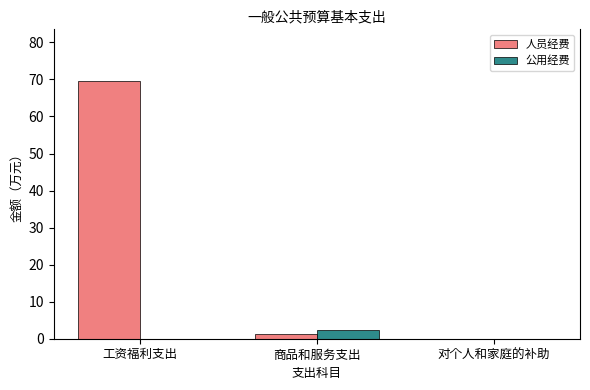

At which category is the sum across all series the highest?

工资福利支出